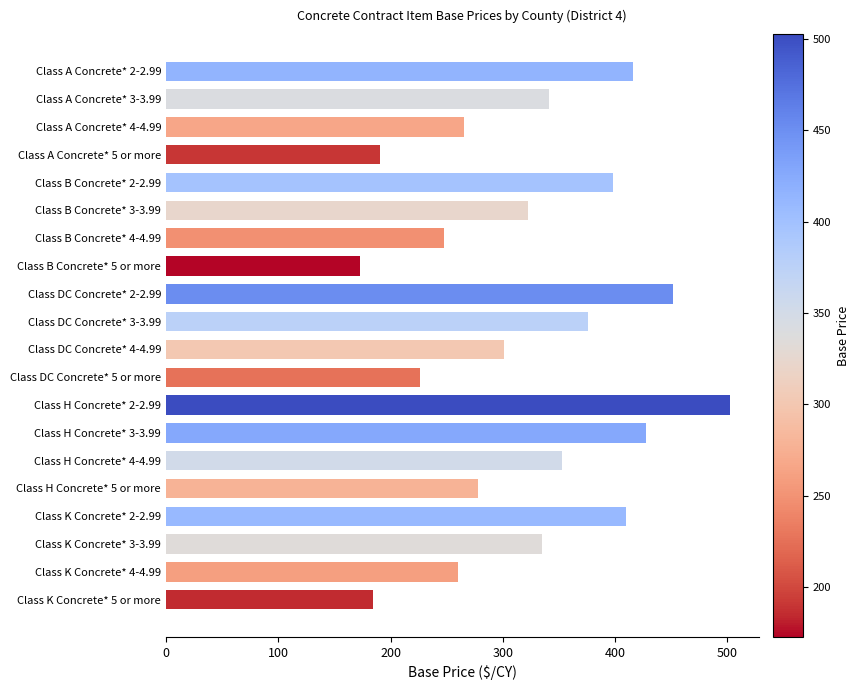

What is the change in value from Class B Concrete* 3-3.99 to Class K Concrete* 3-3.99?

+12.0